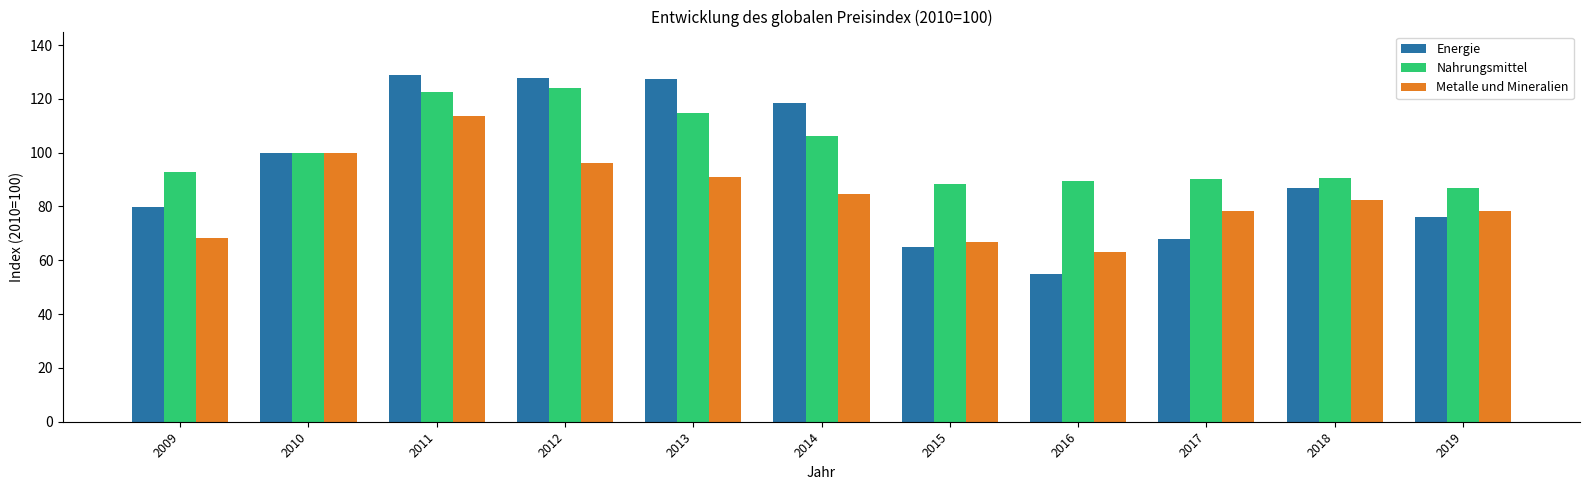

Which series has the largest total across all categories?

Nahrungsmittel